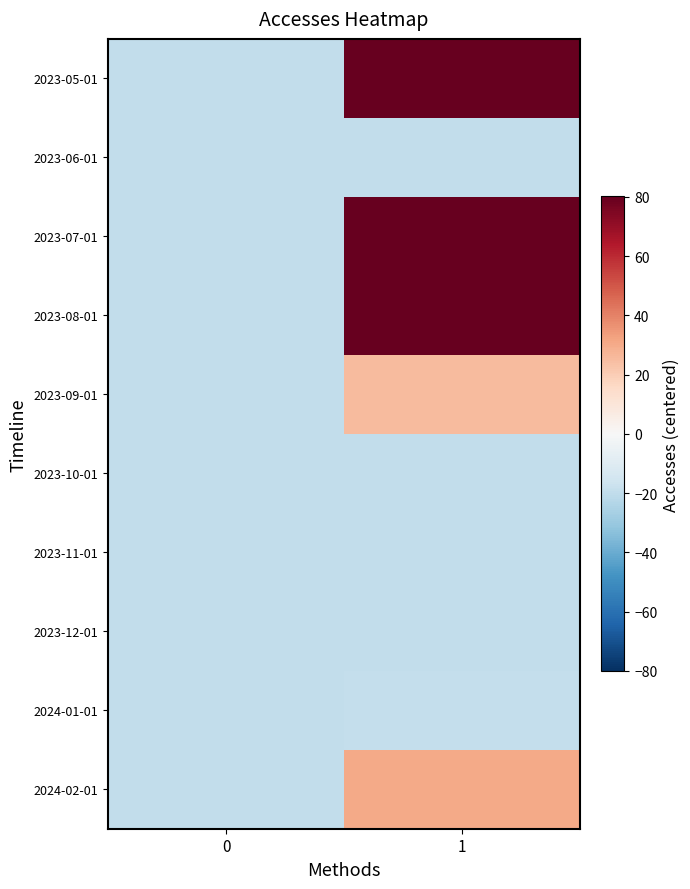

What is the total value across all series at 1?

198.0